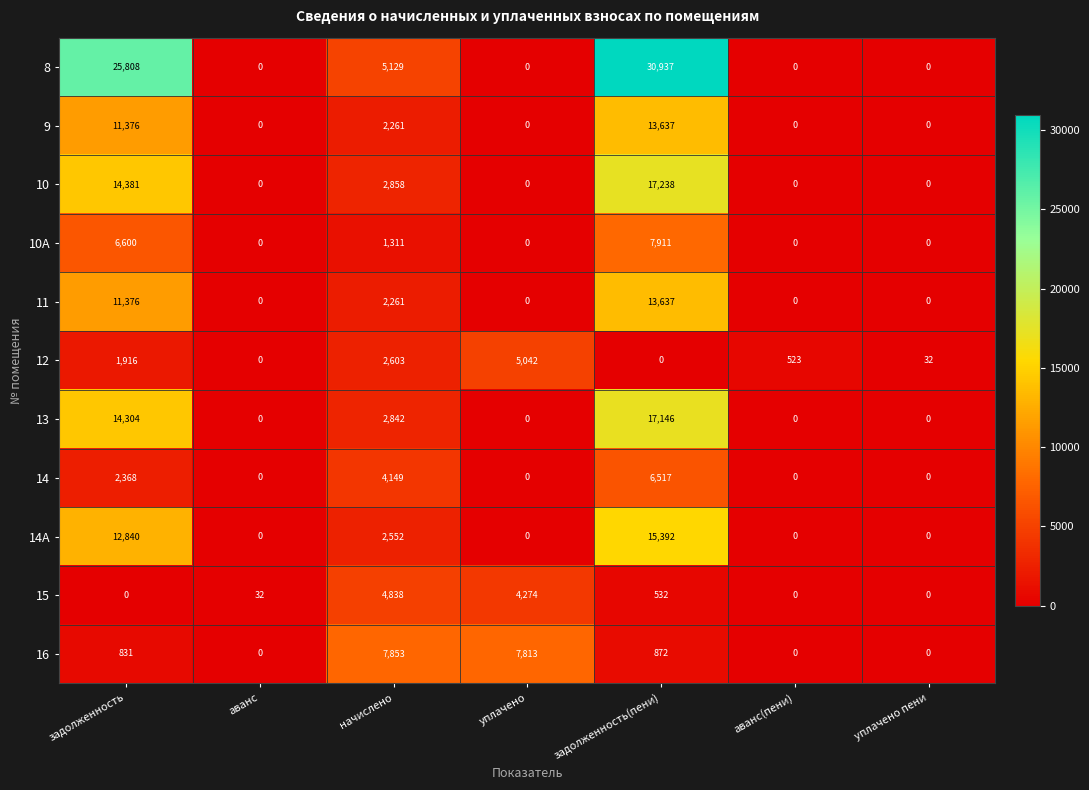

At which category is the sum across all series the highest?

задолженность(пени)